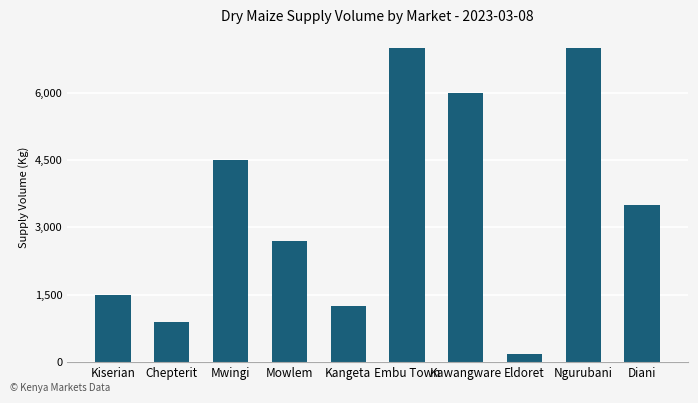

What position from the left is Diani?

10